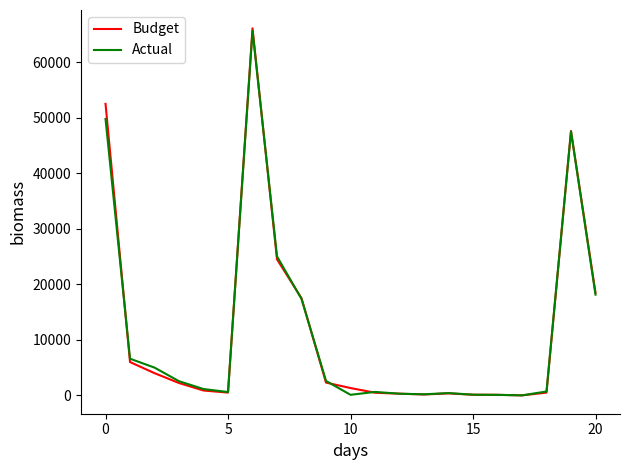

In Budget, how many points are lower than both neighbors (excluding endpoints)?

3